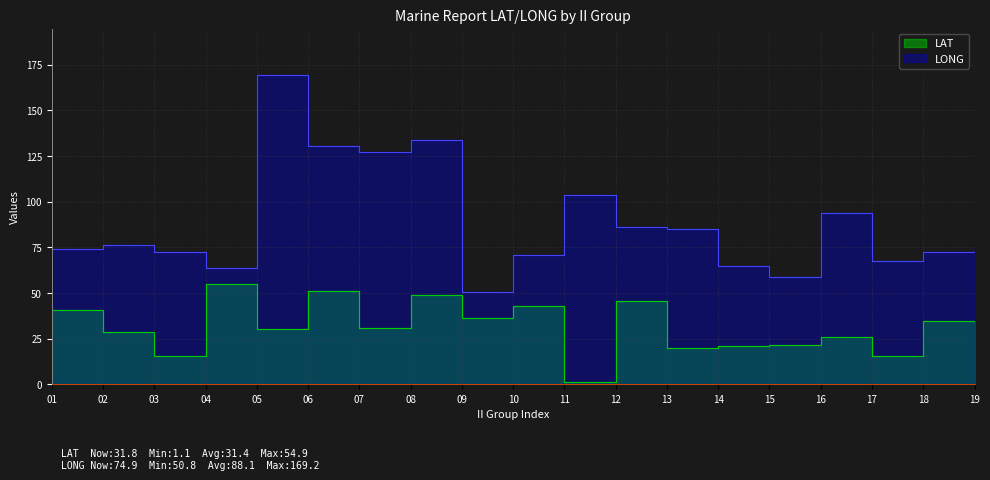

What is the value of the LAT point at the 11th from the left?

1.1